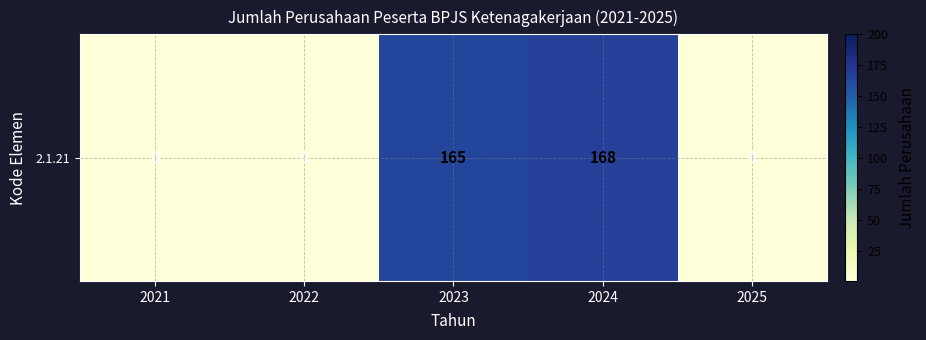

The chart shows a value of 0.2 at 2021. True or false?

False